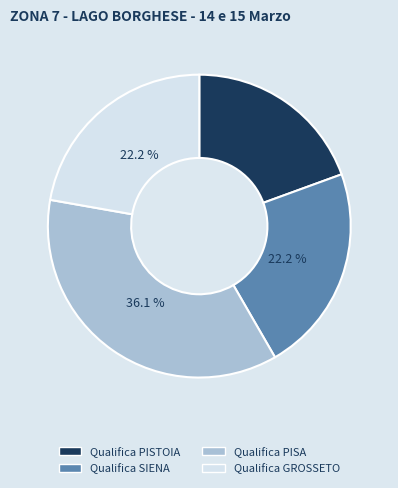

Do Qualifica SIENA and Qualifica GROSSETO together represent more than half of the pie?

No